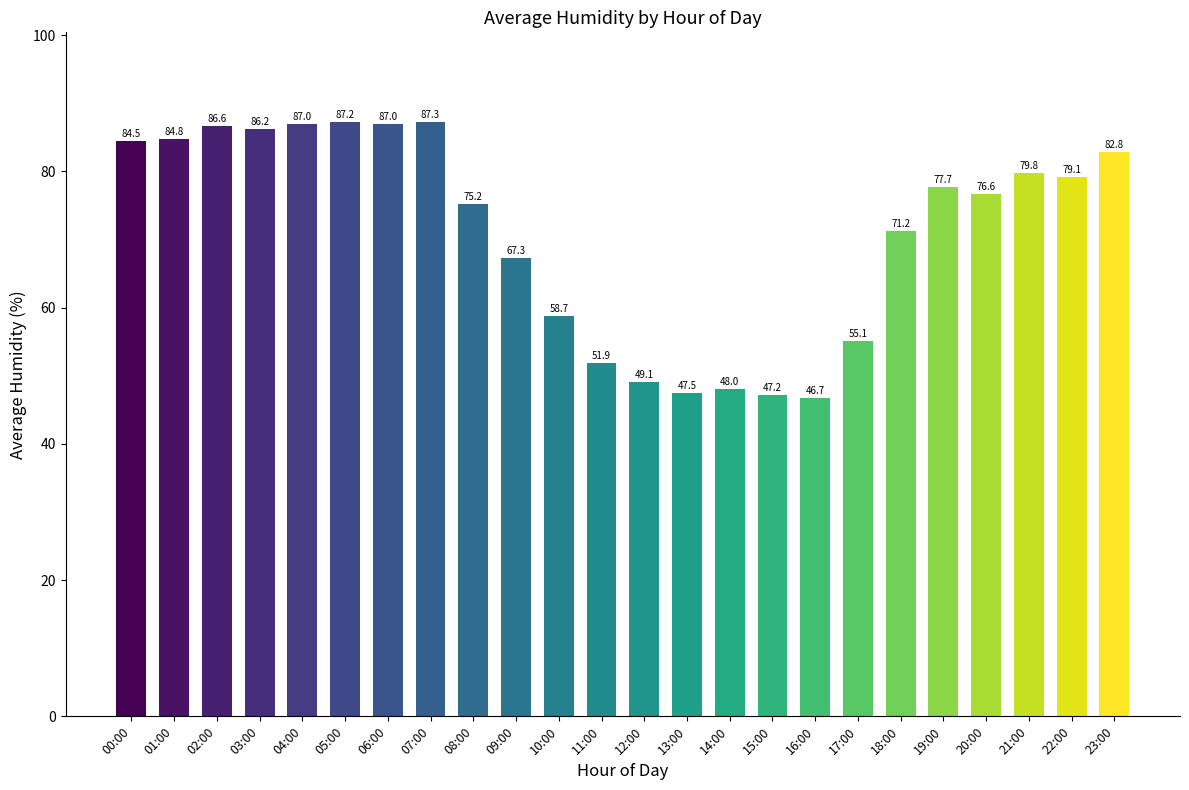

What is the difference between the second highest and minimum values?

40.5